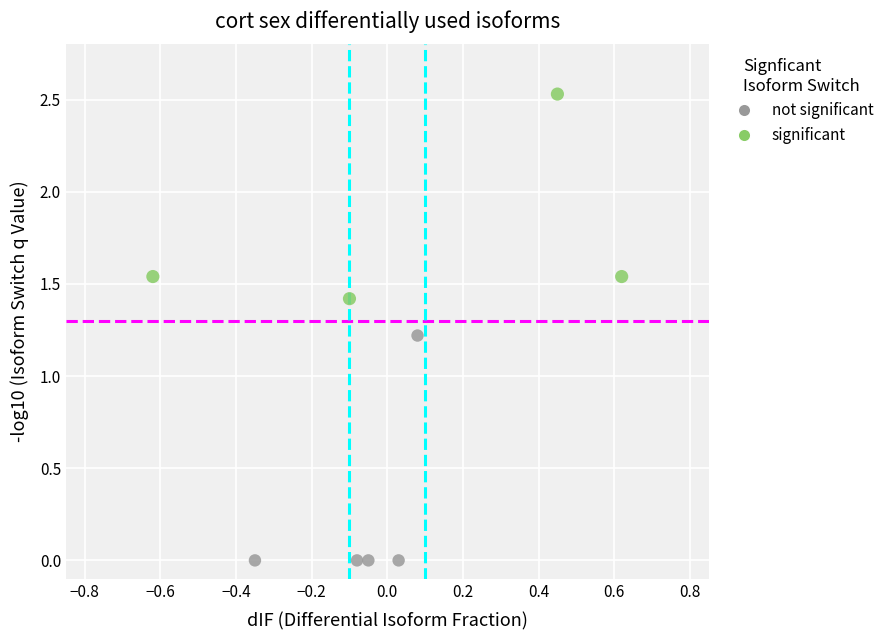

Which series contains the lowest Y value?

not significant